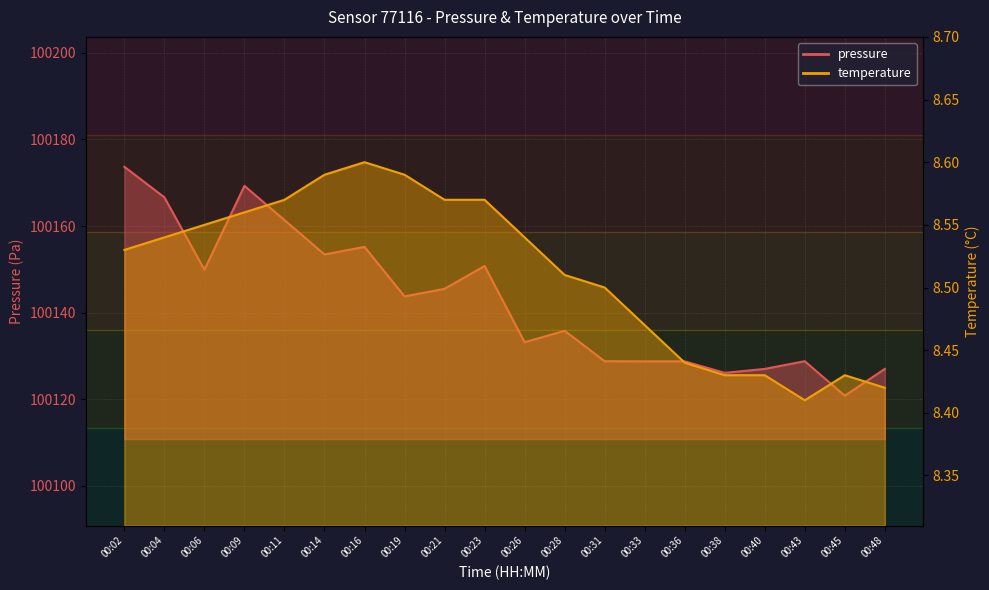

How many interior local peaks does the temperature series have?

2